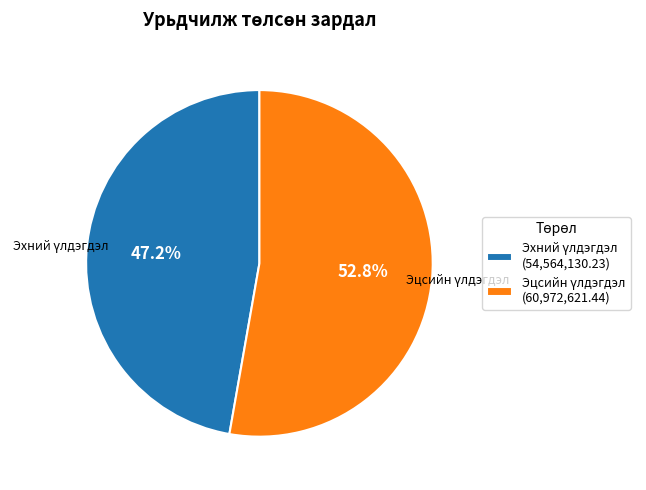

Is there a majority slice in this chart?

Yes